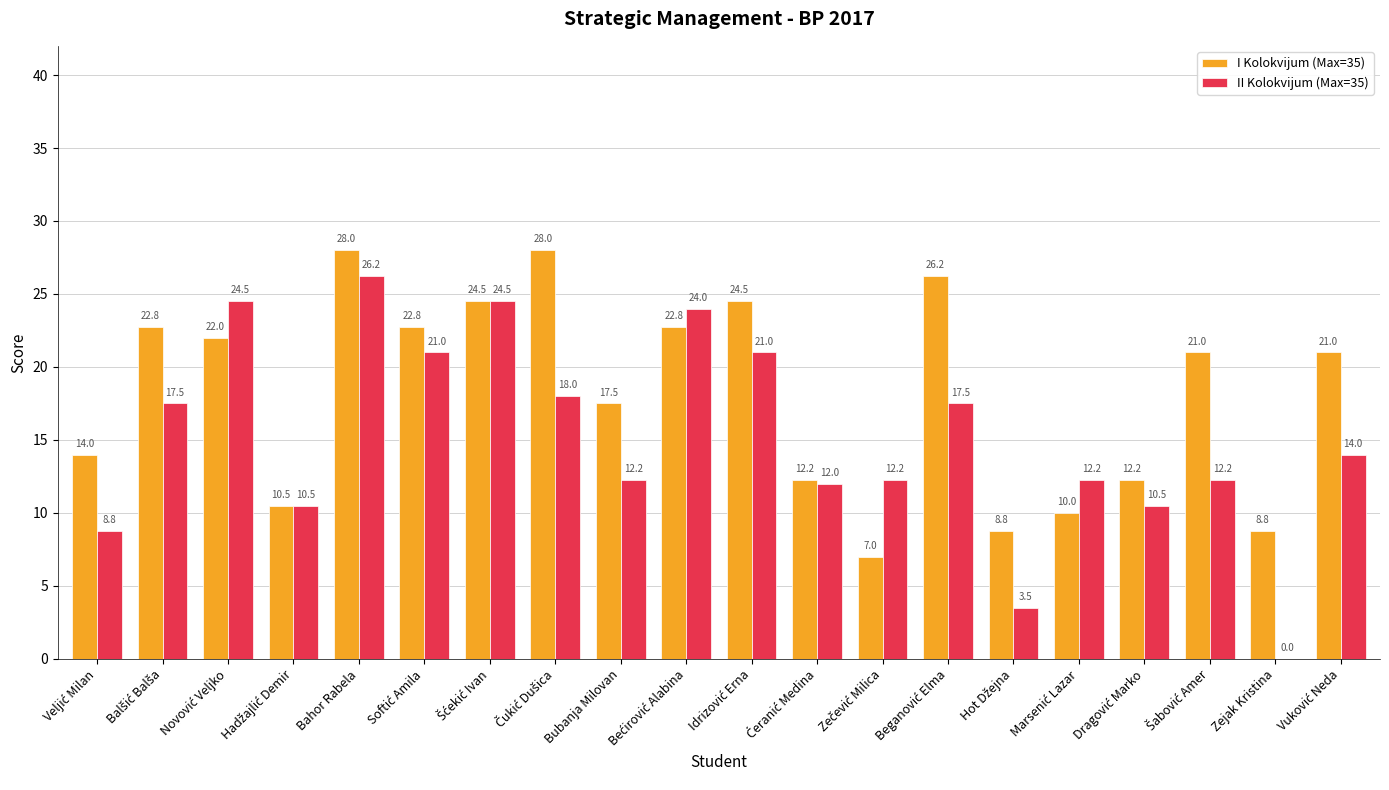

At which label does II Kolokvijum (Max=35) reach its peak?

Bahor Rabela